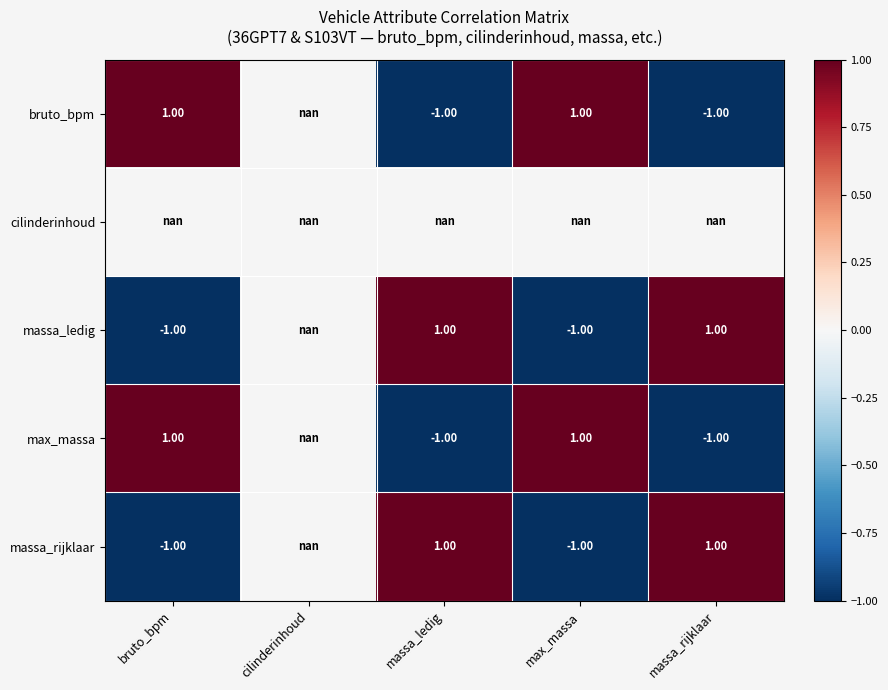

List the series in order of their overall mean, lowest first.

bruto_bpm, cilinderinhoud, massa_ledig, max_massa, massa_rijklaar